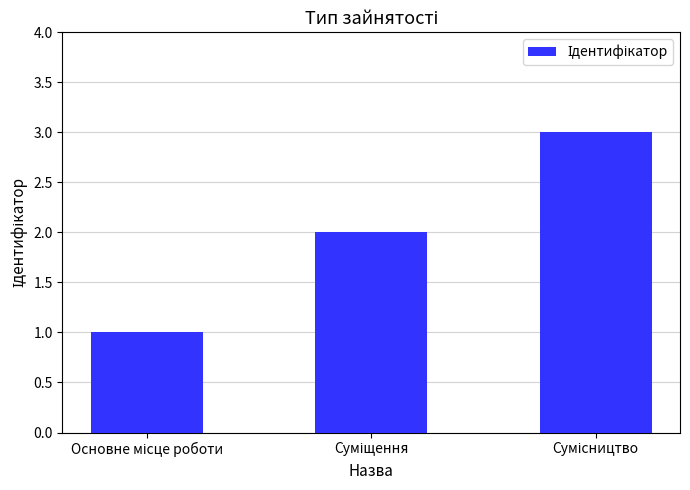

Does the chart contain stacked bars?

No